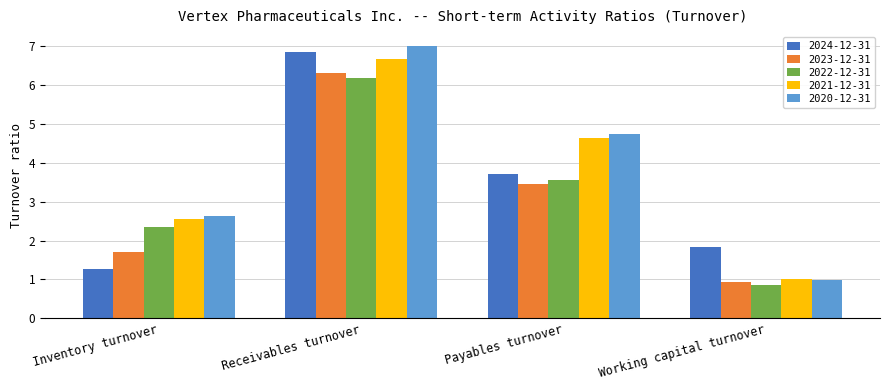

What is the difference between the 2024-12-31 values at Receivables turnover and Inventory turnover?

5.6